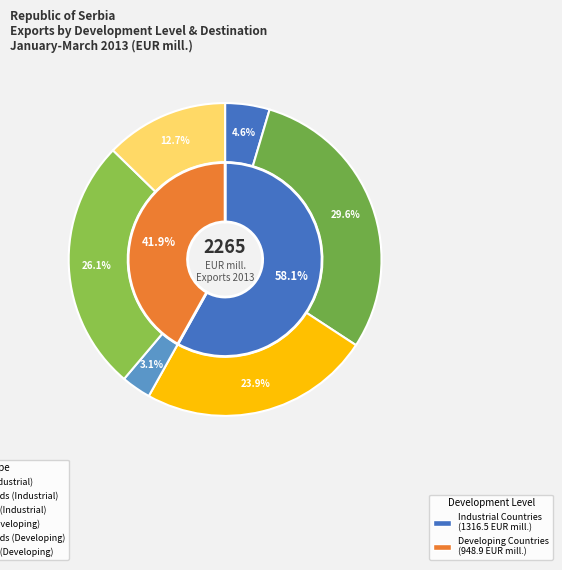

To the nearest percent, what percentage of the pie is Capital goods
(Developing 2013)?

3%